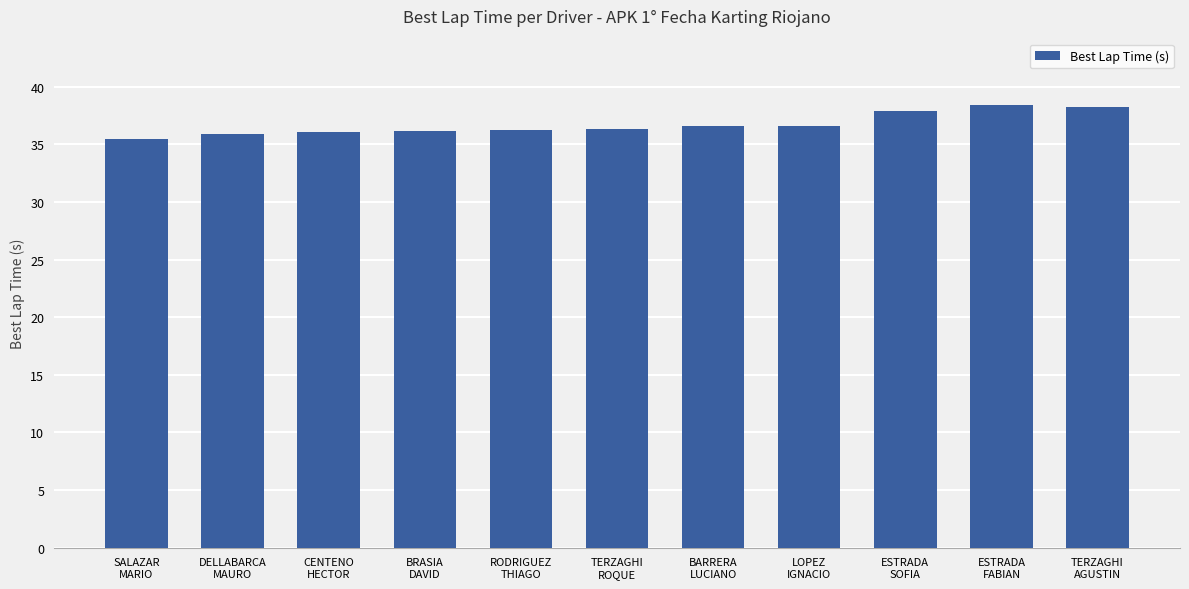

Approximately how many times larger is the value at TERZAGHI
AGUSTIN compared to CENTENO
HECTOR?

1.1